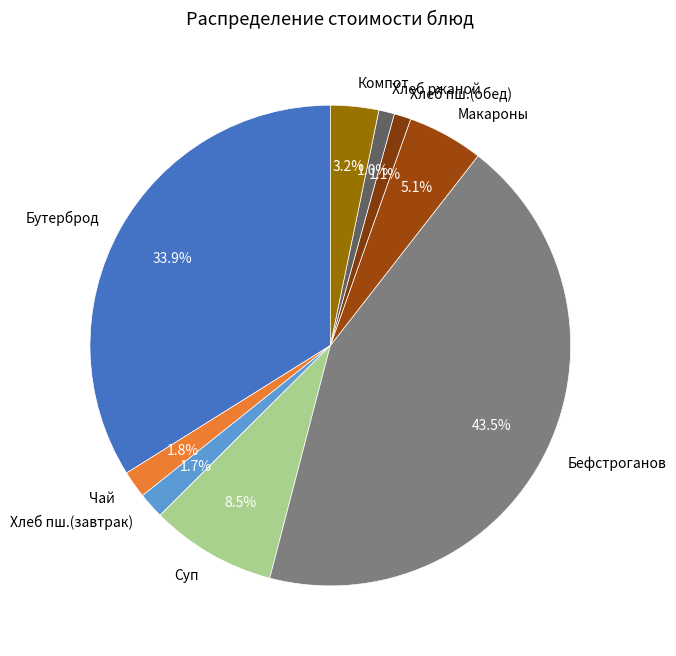

To the nearest percent, what portion does Хлеб ржаной represent?

1%